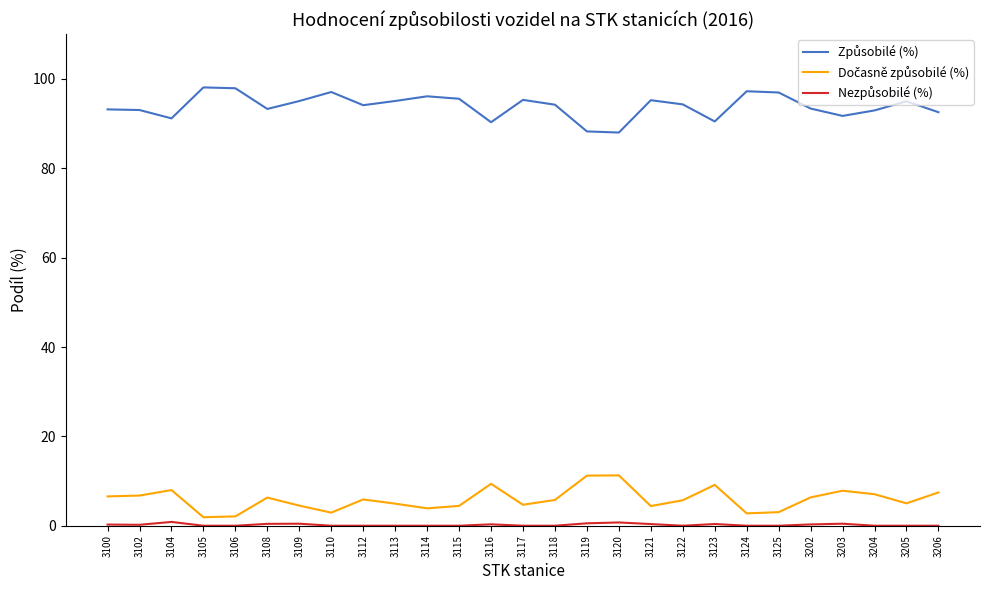

What is the greatest value displayed?

98.1